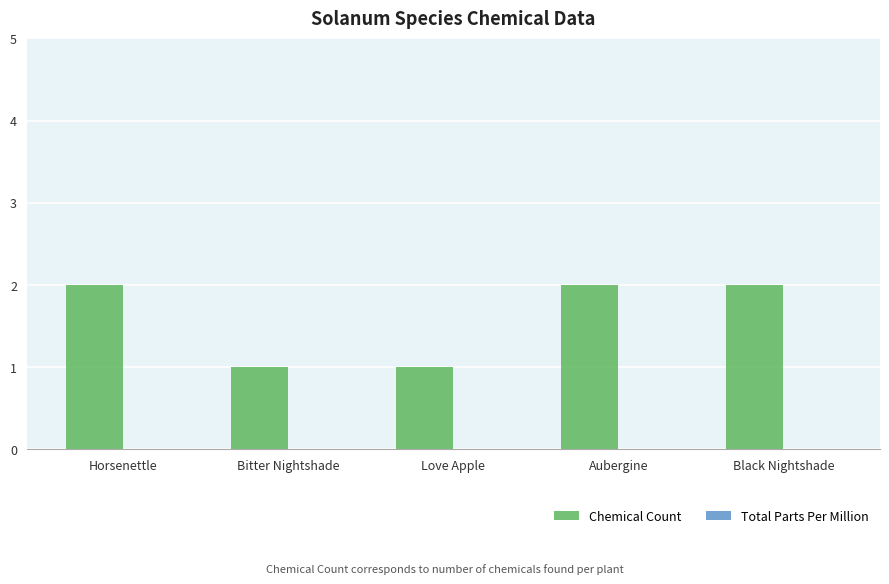

True or false: the data shows 3 at Black Nightshade.

False